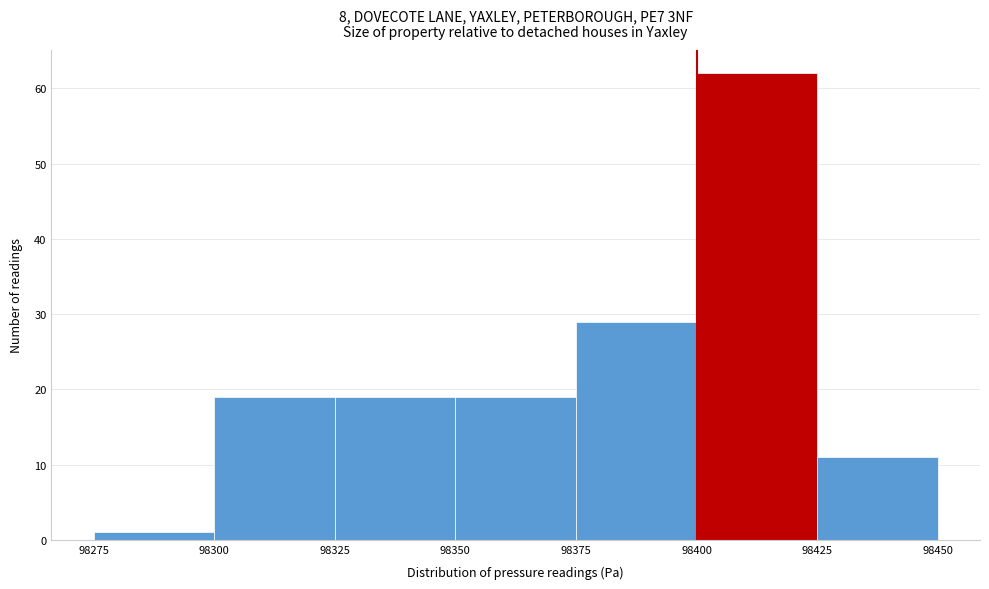

Reading left to right, transcribe this chart: for each bar, give the range it covers on the x-axis and its height. The values are not printed on the chart, so give them approximately, as read against the axis.

98275 to 98300: 1
98300 to 98325: 19
98325 to 98350: 19
98350 to 98375: 19
98375 to 98400: 29
98400 to 98425: 62
98425 to 98450: 11